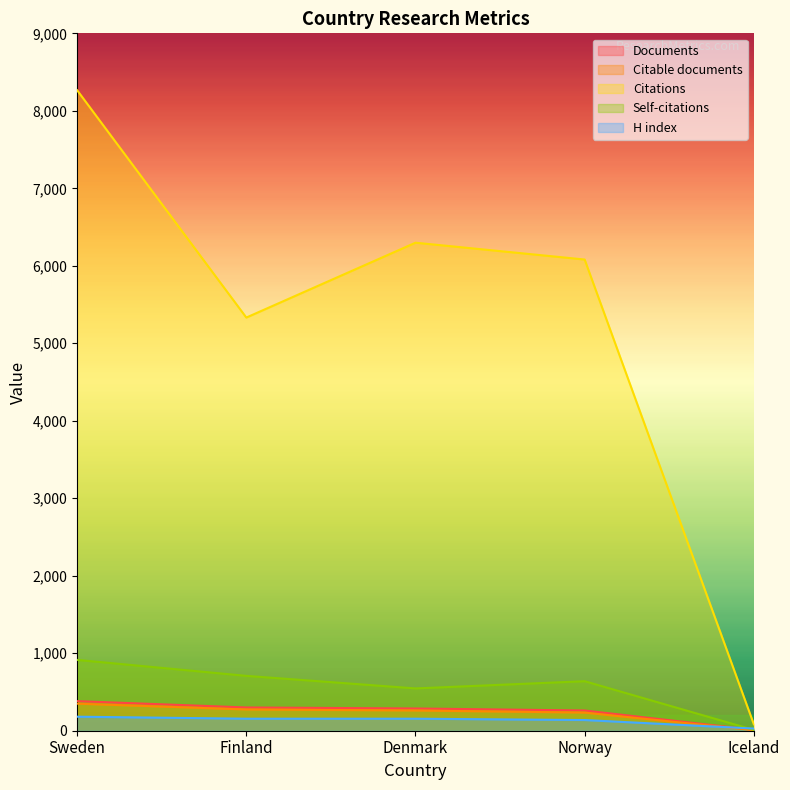

What is the label of the 3rd point from the right?

Denmark